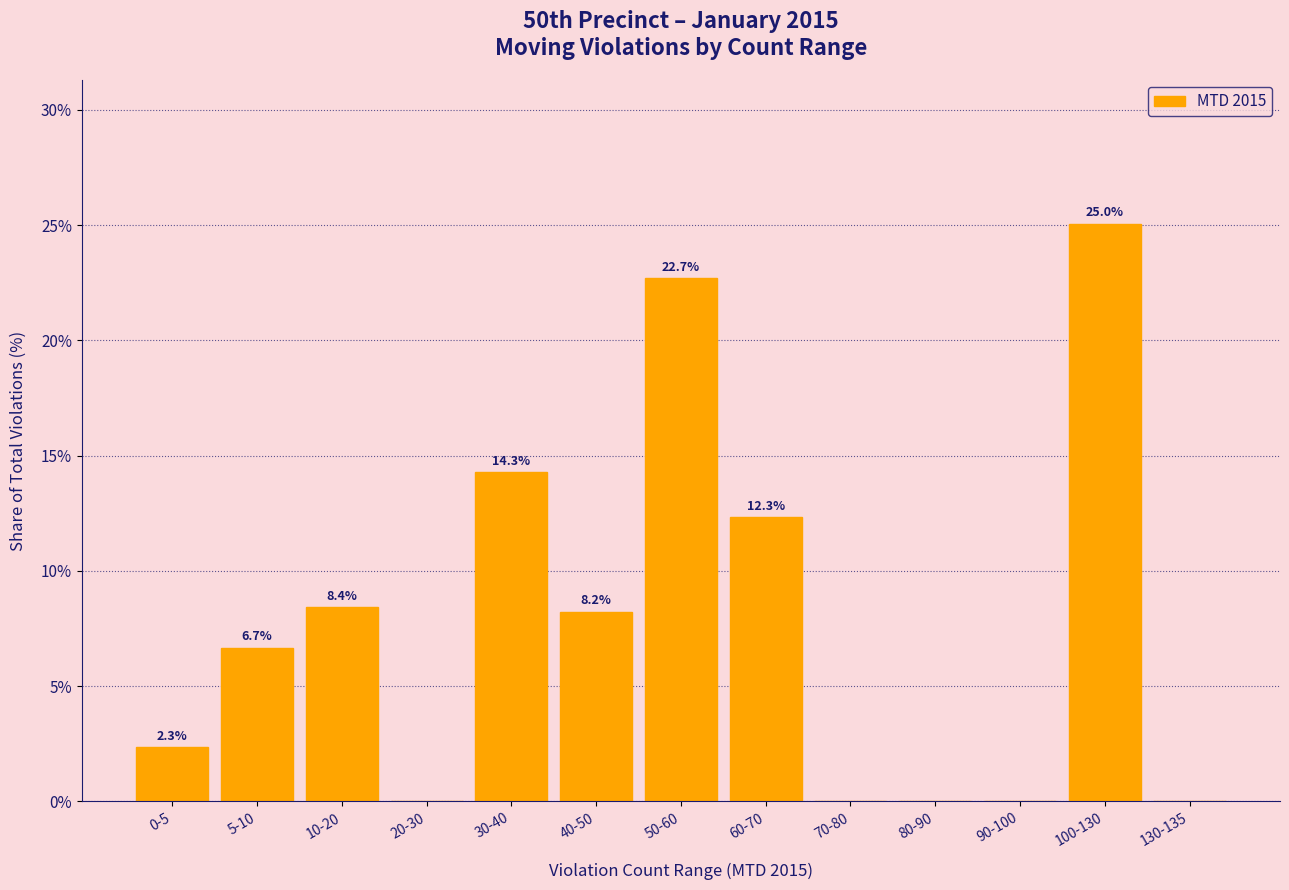

Reading left to right, extract all data points from this chart.

0-5=2.3	5-10=6.7	10-20=8.4	20-30=0.0	30-40=14.3	40-50=8.2	50-60=22.7	60-70=12.3	70-80=0.0	80-90=0.0	90-100=0.0	100-130=25.0	130-135=0.0